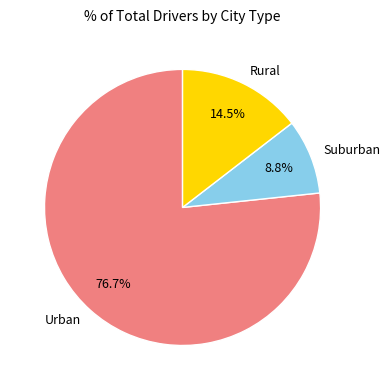

Between Urban and Rural, which is larger?

Urban